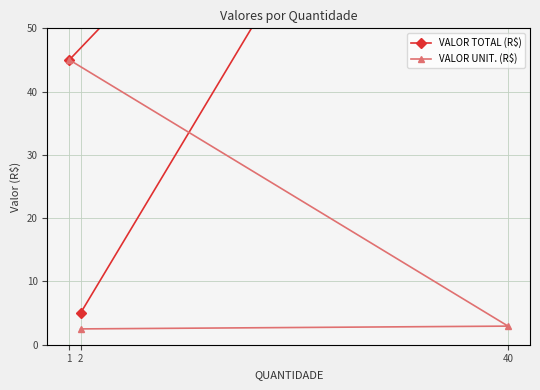

What is the total value across all series at 1?

90.0